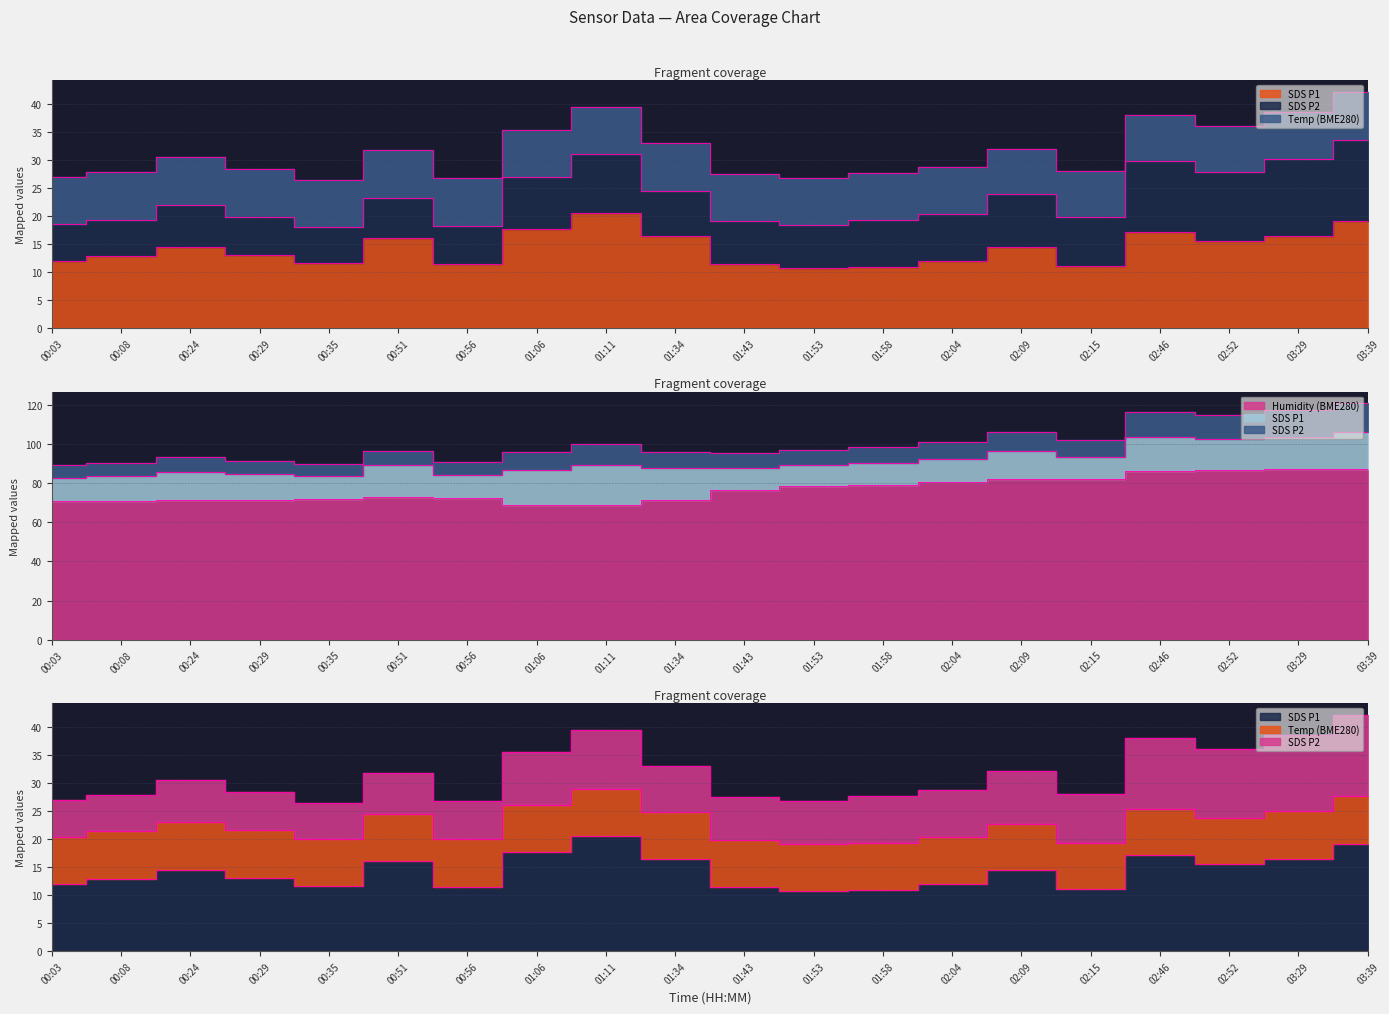

True or false: Min_cycle and SDS_P1 intersect in this chart.

False